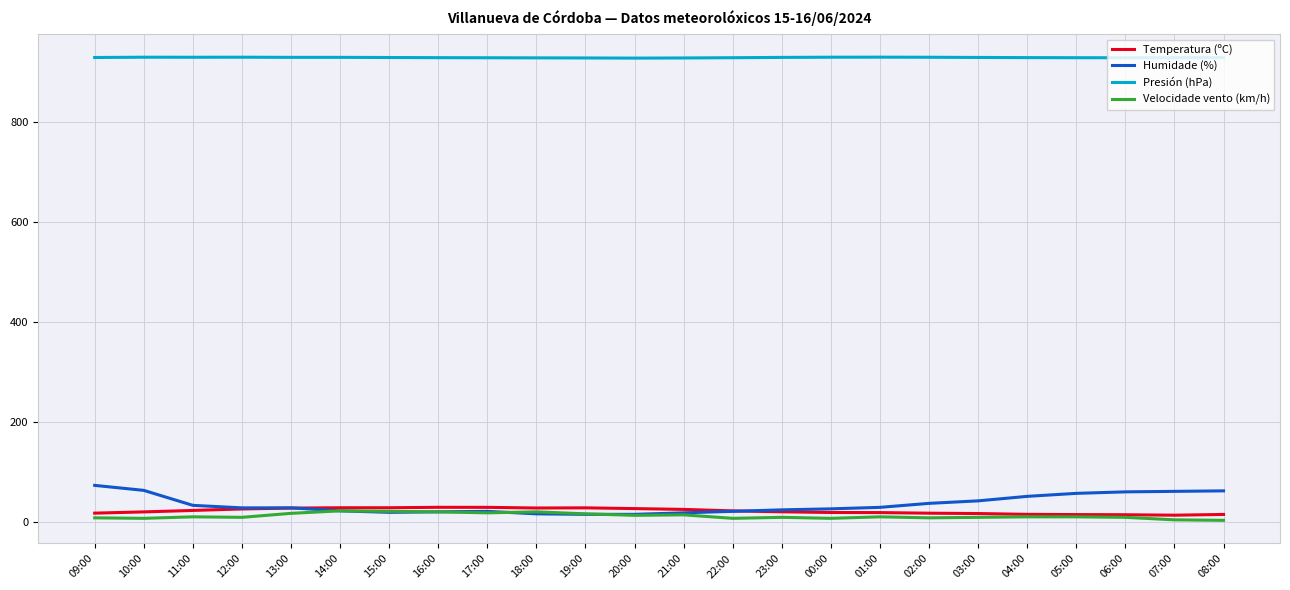

Is the value of Presión (hPa) at 03:00 greater than the value of Velocidade vento (km/h) at 22:00?

Yes